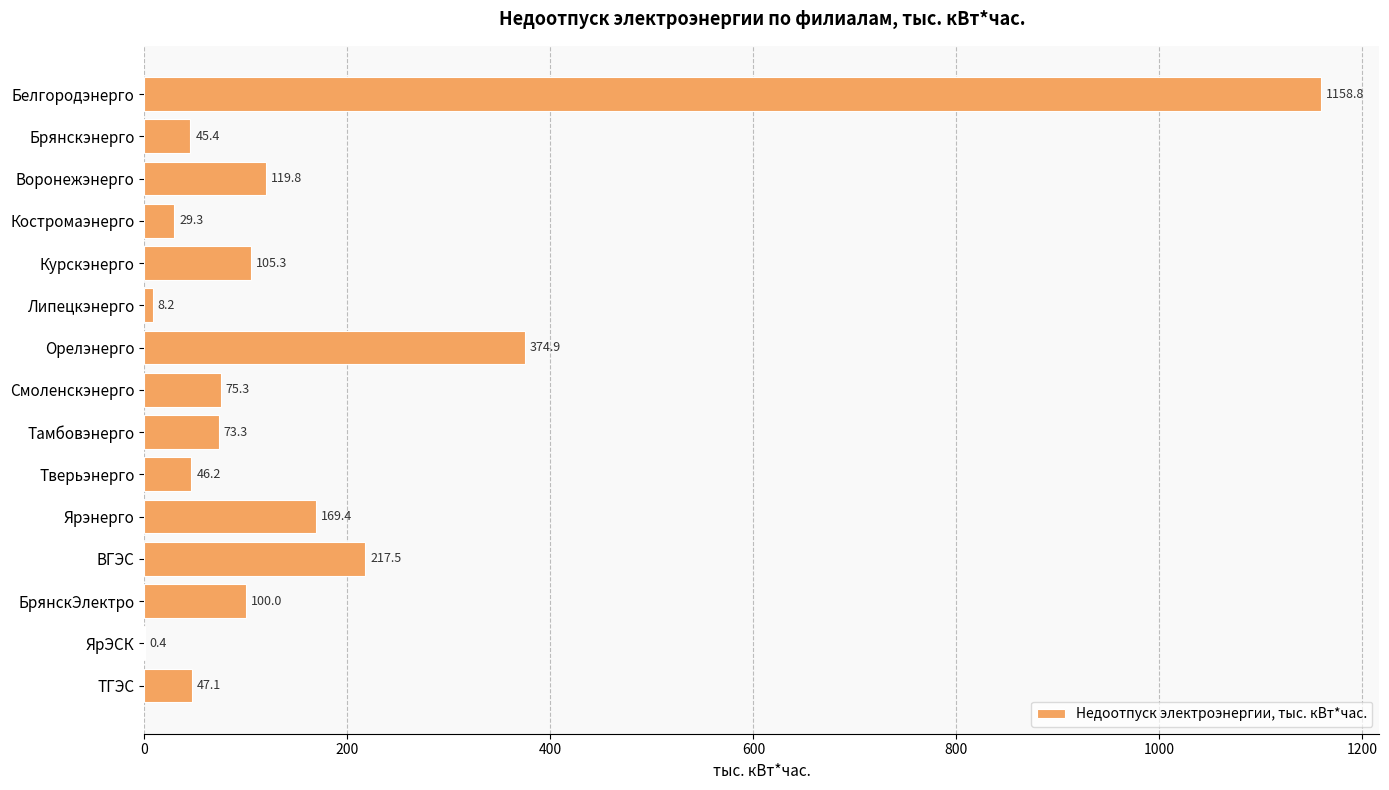

Reading top to bottom, list all the values displayed in this chart.

Белгородэнерго=1158.8	Брянскэнерго=45.4	Воронежэнерго=119.8	Костромаэнерго=29.3	Курскэнерго=105.3	Липецкэнерго=8.2	Орелэнерго=374.9	Смоленскэнерго=75.3	Тамбовэнерго=73.3	Тверьэнерго=46.2	Ярэнерго=169.4	ВГЭС=217.5	БрянскЭлектро=100.0	ЯрЭСК=0.4	ТГЭС=47.1